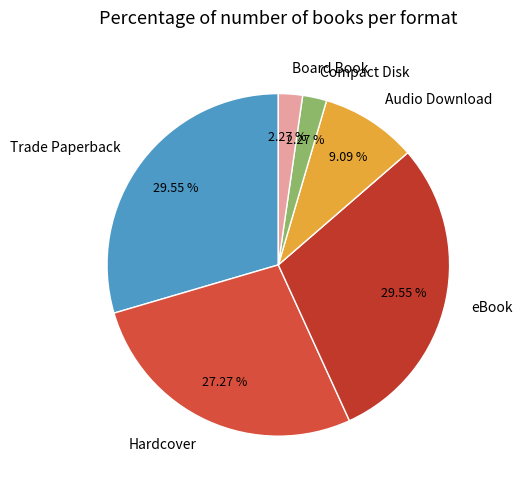

To the nearest percent, what portion does Trade Paperback represent?

30%